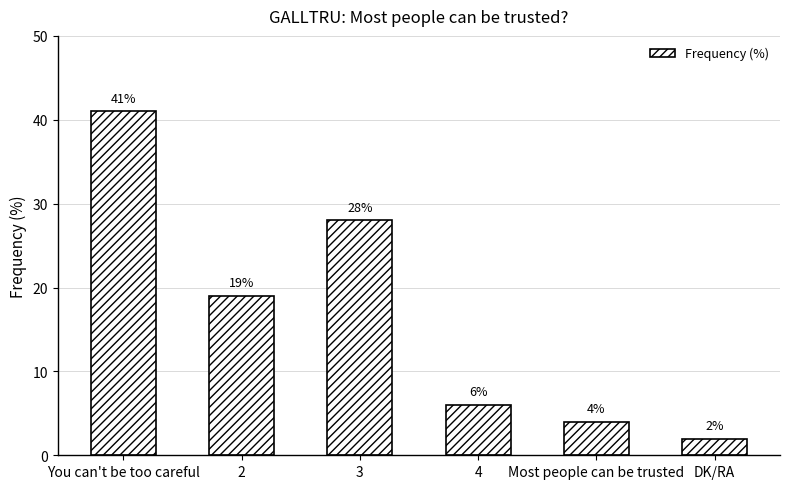

What is the label of the 4th bar from the left?

4